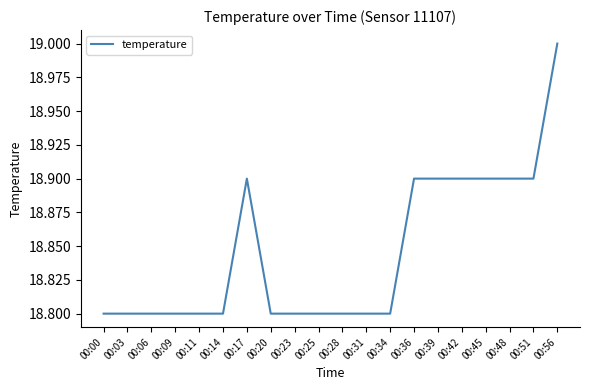

What is the ratio of the value at 00:14 to the value at 00:11?

1.0